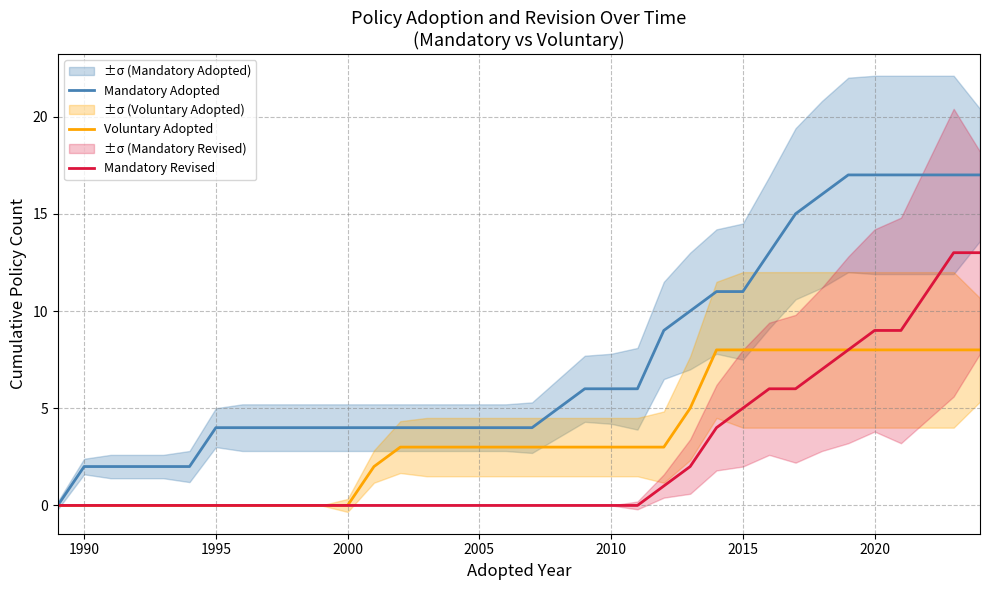

Reading left to right, what are all the values shown in this chart?

Mandatory Adopted: 0	2	2	2	2	2	4	4	4	4	4	4	4	4	4	4	4	4	4	5	6	6	6	9	10	11	11	13	15	16	17	17	17	17	17	17
Voluntary Adopted: 0	0	0	0	0	0	0	0	0	0	0	0	2	3	3	3	3	3	3	3	3	3	3	3	5	8	8	8	8	8	8	8	8	8	8	8
Mandatory Revised: 0	0	0	0	0	0	0	0	0	0	0	0	0	0	0	0	0	0	0	0	0	0	0	1	2	4	5	6	6	7	8	9	9	11	13	13